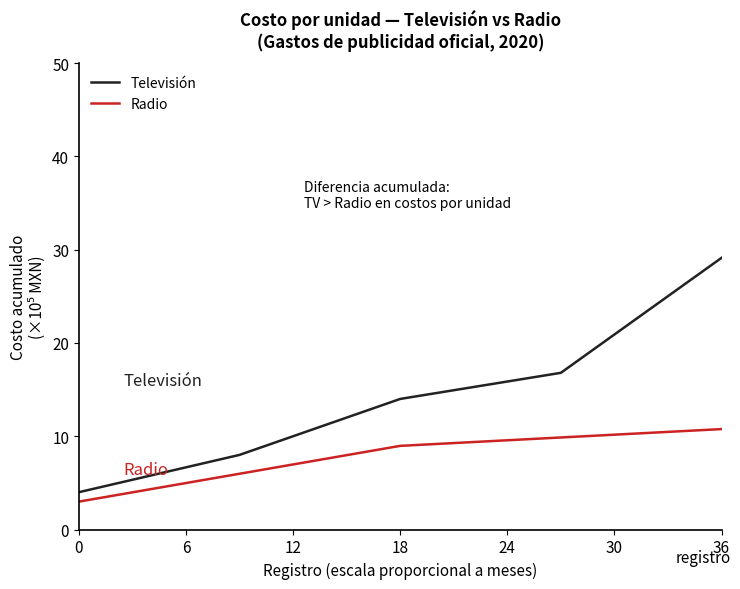

Which series has the largest range (max minus min)?

Televisión